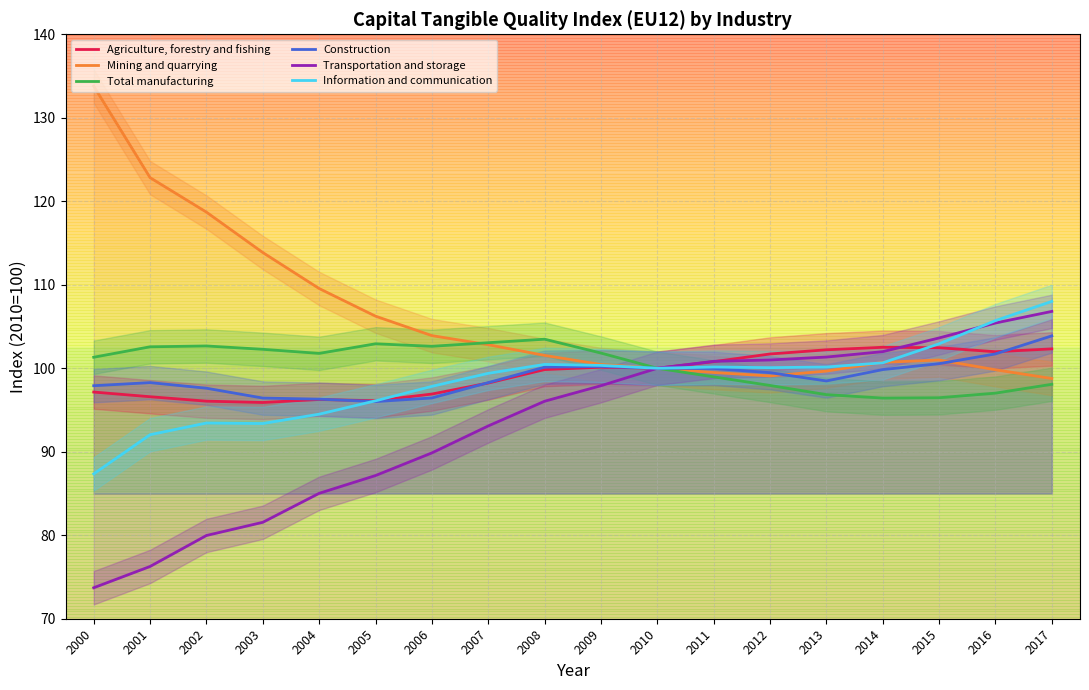

Rank the series at 2011 from highest to lowest value.

Transportation and storage, Agriculture, forestry and fishing, Information and communication, Construction, Mining and quarrying, Total manufacturing